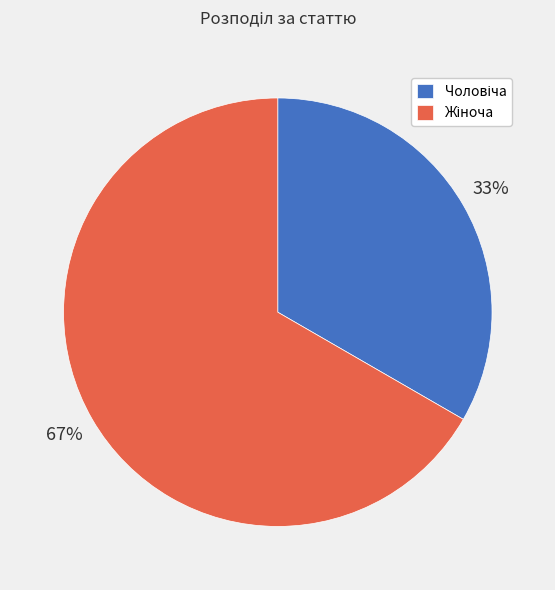

Is there a majority slice in this chart?

Yes